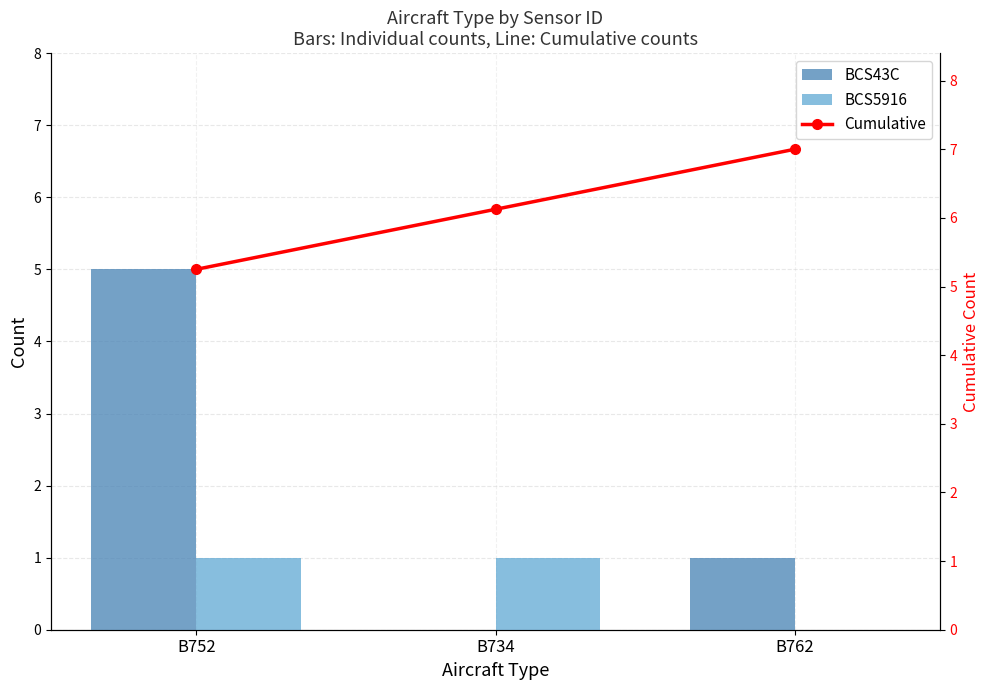

The Cumulative series shows 2.2 at B752. True or false?

False